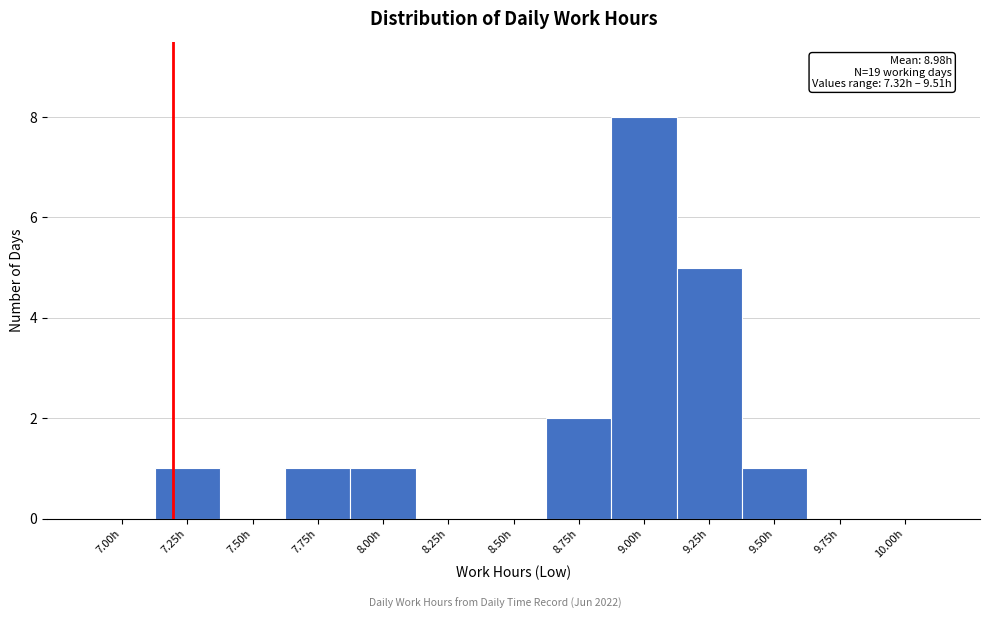

Reading left to right, transcribe all the data shown in this chart.

7.00h=0	7.25h=1	7.50h=0	7.75h=1	8.00h=1	8.25h=0	8.50h=0	8.75h=2	9.00h=8	9.25h=5	9.50h=1	9.75h=0	10.00h=0